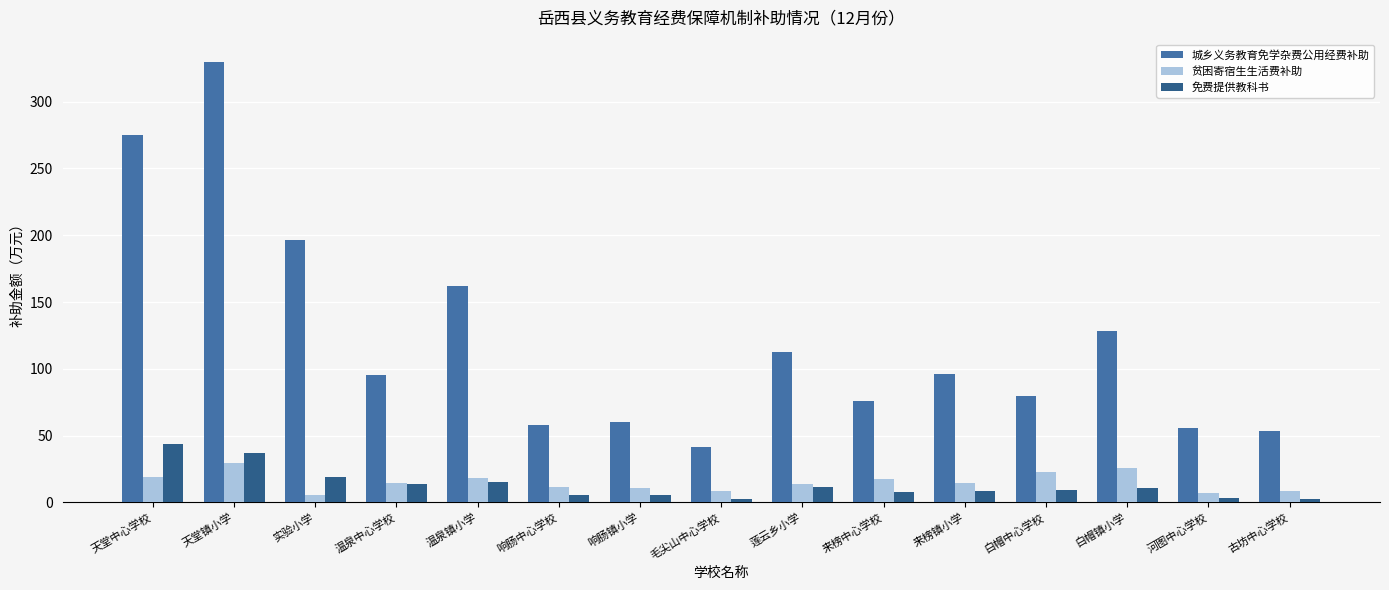

Which series changed the most between 温泉镇小学 and 古坊中心学校?

城乡义务教育免学杂费公用经费补助